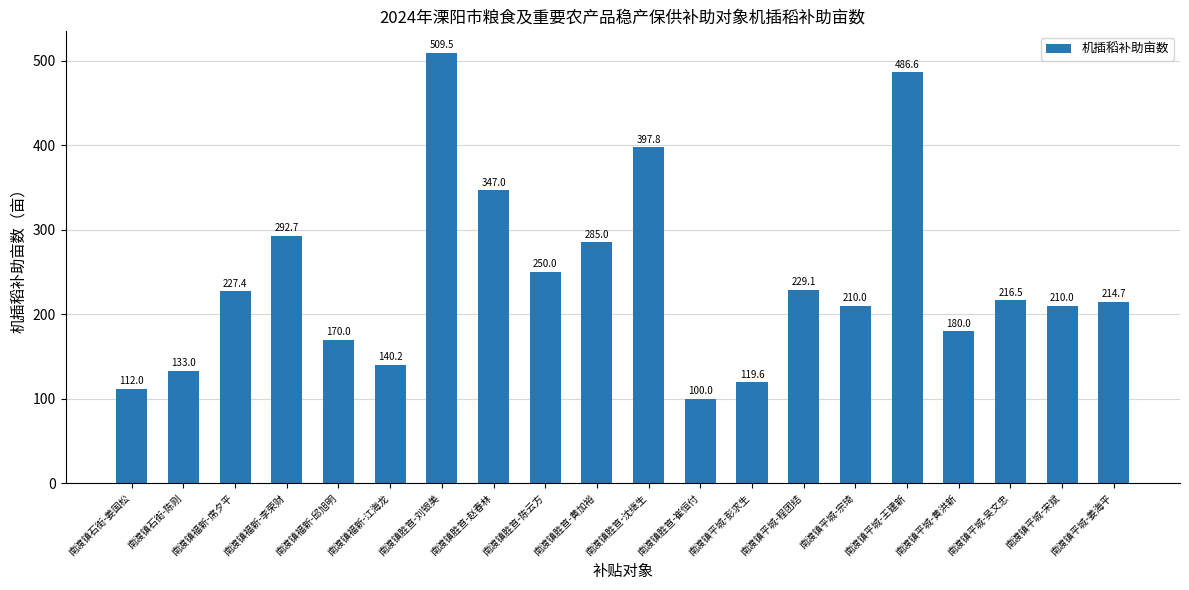

Are the bars horizontal?

No